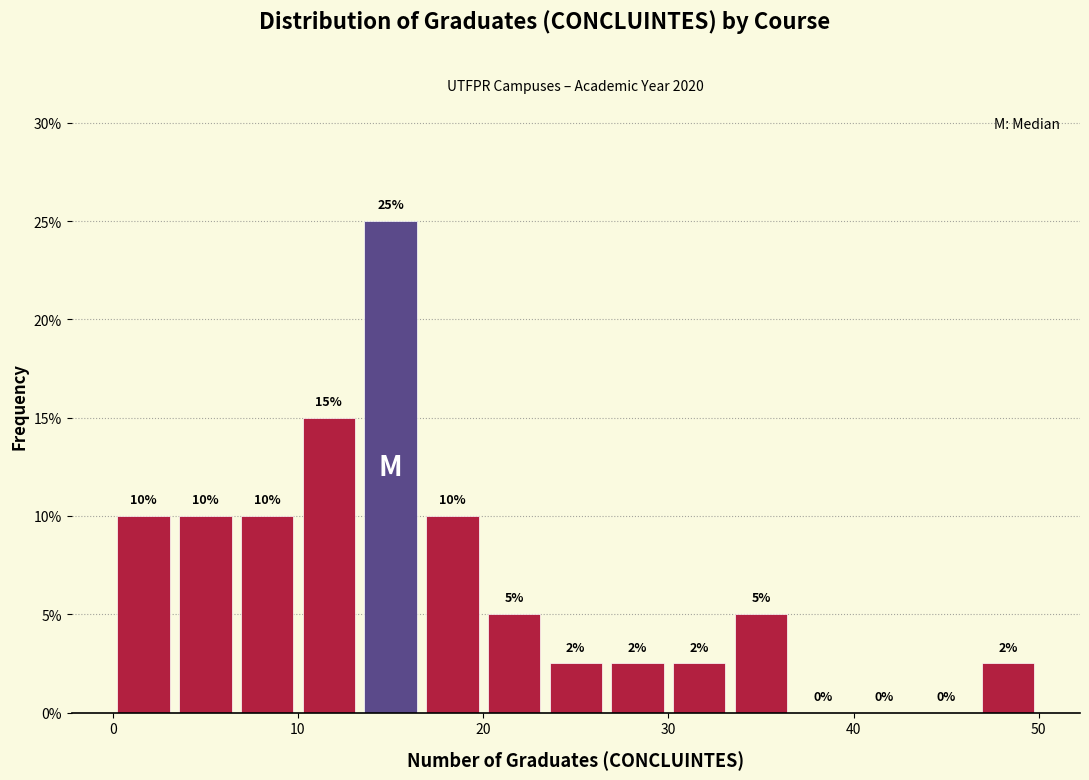

Read against the x-axis, roughly where is the centre of the tallest bar?

15